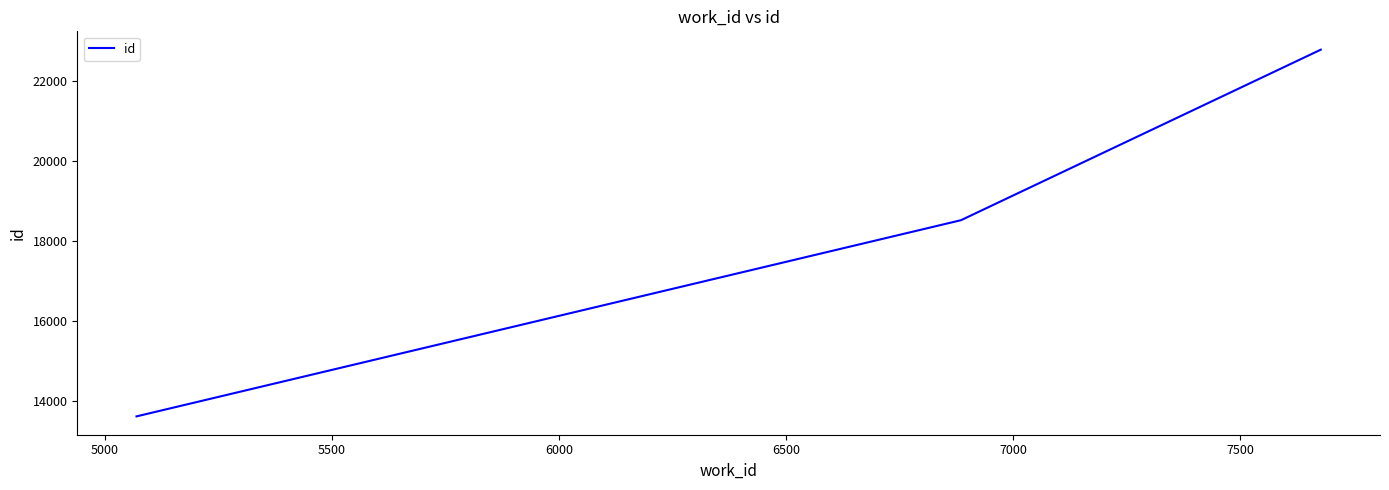

What is the minimum value shown in the chart?

13617